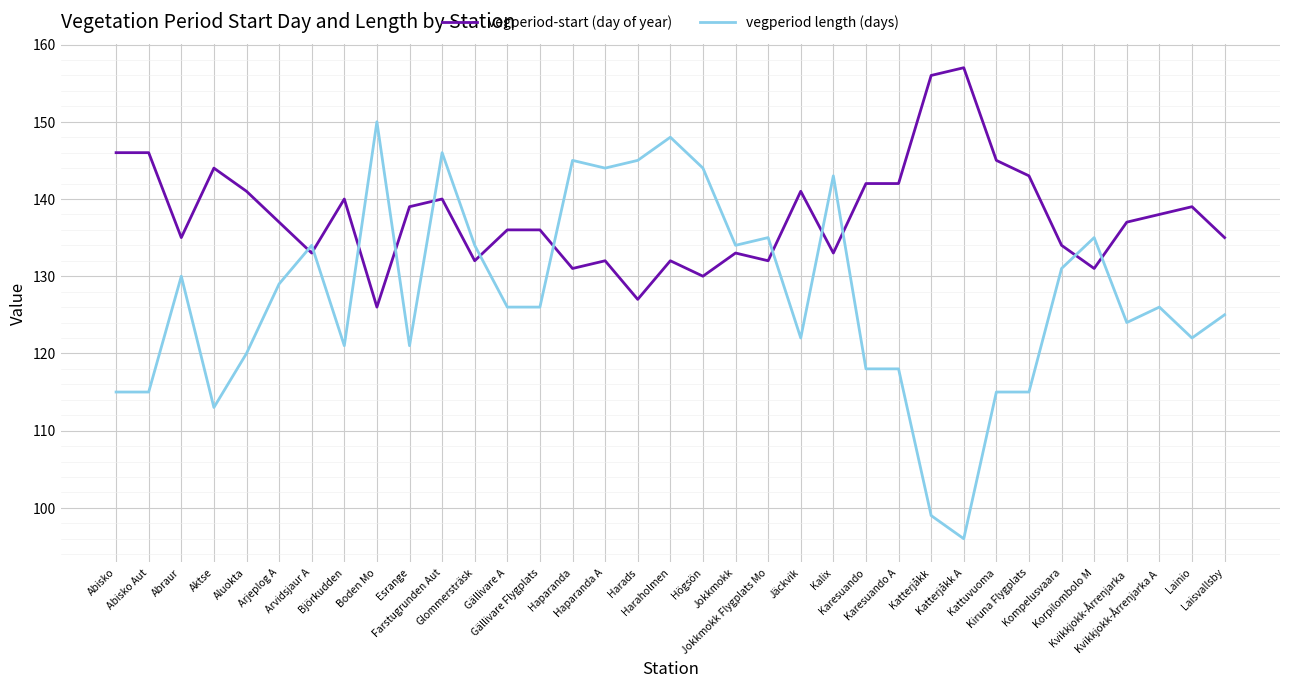

Is it true that vegperiod-start (day of year) equals 62 at Arvidsjaur A?

False